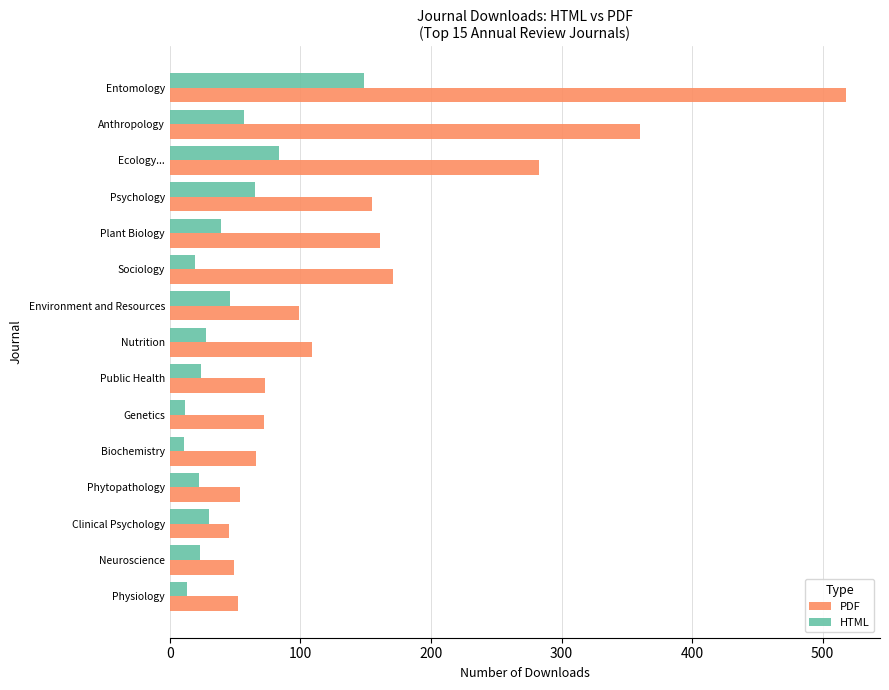

How many distinct data groups are displayed?

2